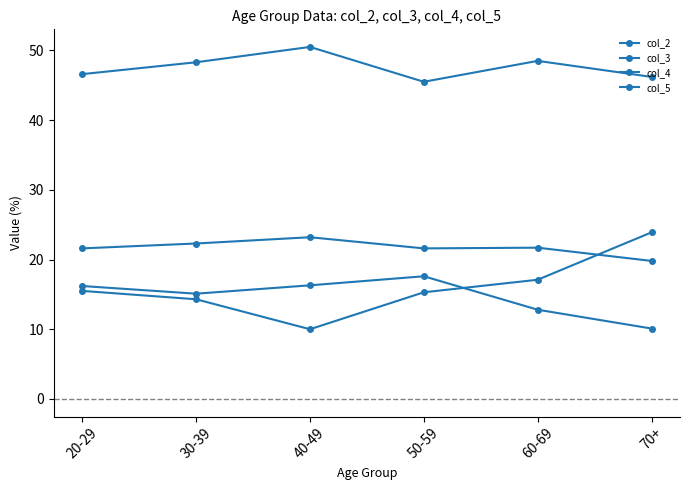

How many lines are shown in the chart?

4